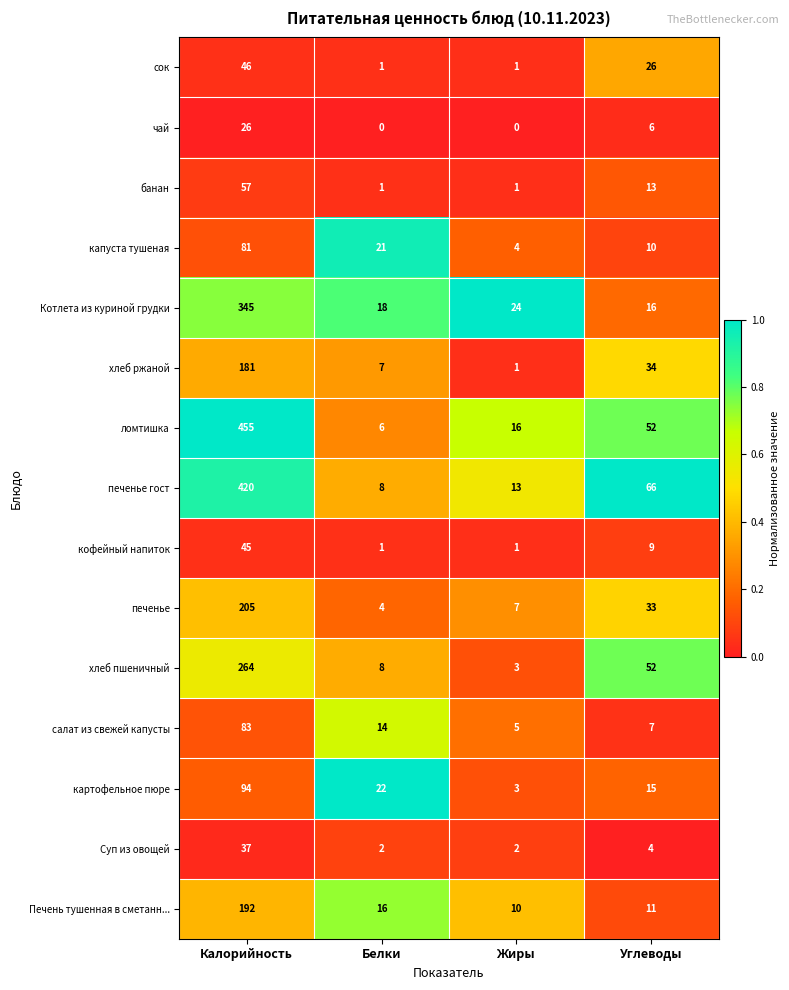

Is it true that хлеб пшеничный equals 52 at Углеводы?

True